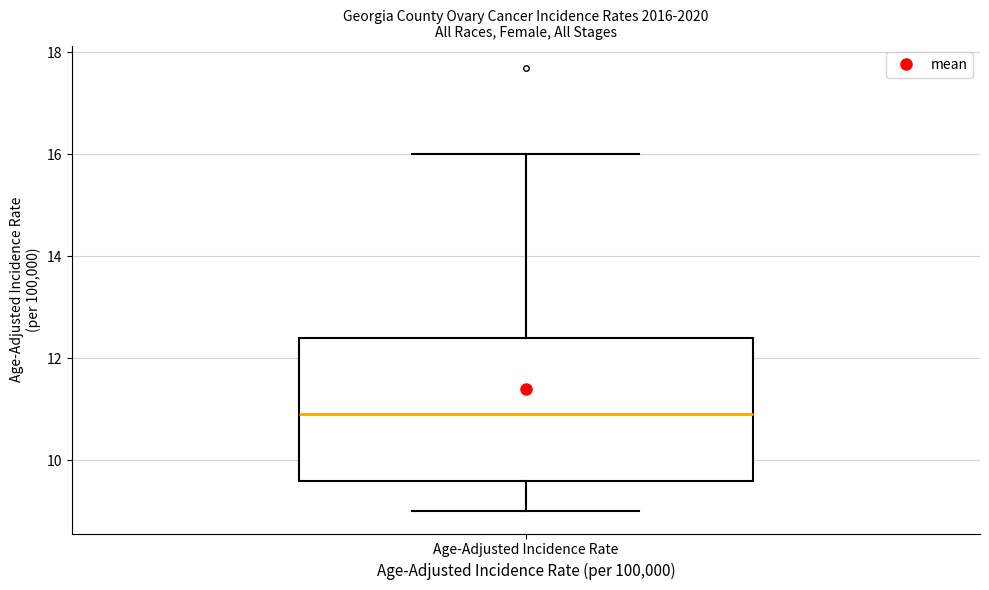

Transcribe this box plot: give where the median line is, the range the box spans, and where the two whiskers end, as read against the y-axis. The values are not printed on the chart, so give them approximately, as read against the axis.

median 11.0, box 9.6 to 12.4, whiskers 9.0 to 16.0